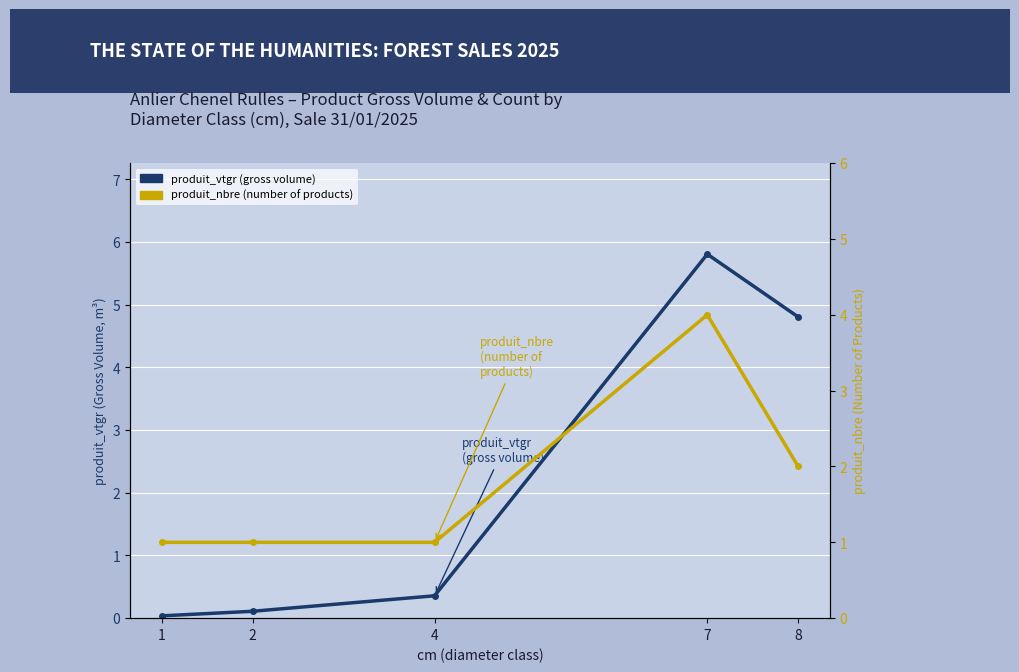

The produit_nbre (number of products) series shows 0.6 at 8. True or false?

False